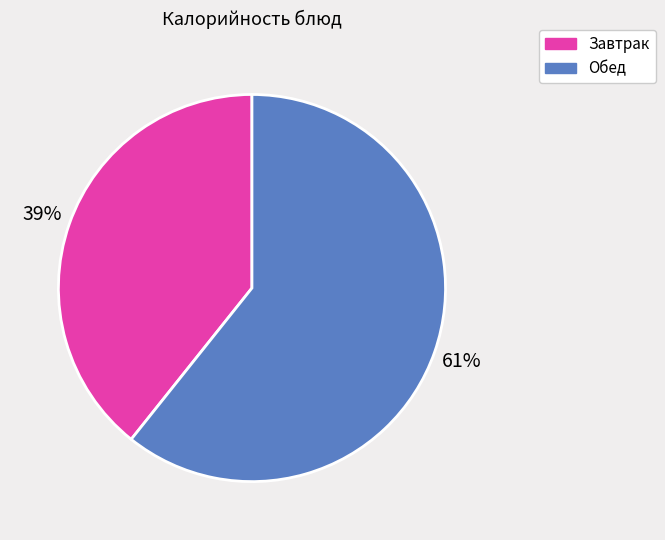

To the nearest percent, what is the average slice percentage?

50%